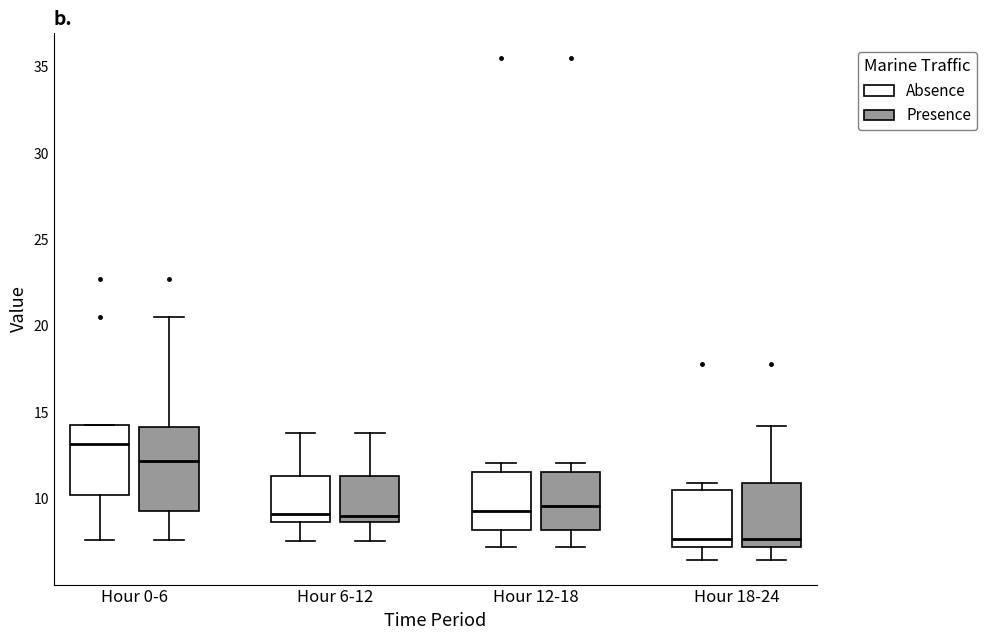

Reading left to right, transcribe this box plot: for each box, give where its median line is, the range the box spans, and where its two whiskers end, as read against the y-axis. The values are not printed on the chart, so give them approximately, as read against the axis.

Hour 0-6 (Absence): median 13.0, box 10.0 to 14.5, whiskers 7.5 to 14.5
Hour 0-6 (Presence): median 12.0, box 9.5 to 14.0, whiskers 7.5 to 20.5
Hour 6-12 (Absence): median 9.0, box 8.5 to 11.5, whiskers 7.5 to 14.0
Hour 6-12 (Presence): median 9.0, box 8.5 to 11.5, whiskers 7.5 to 14.0
Hour 12-18 (Absence): median 9.5, box 8.0 to 11.5, whiskers 7.0 to 12.0
Hour 12-18 (Presence): median 9.5, box 8.0 to 11.5, whiskers 7.0 to 12.0
Hour 18-24 (Absence): median 7.5 (just above the box's lower edge), box 7.5 to 10.5, whiskers 6.5 to 11.0
Hour 18-24 (Presence): median 7.5 (just above the box's lower edge), box 7.5 to 11.0, whiskers 6.5 to 14.0